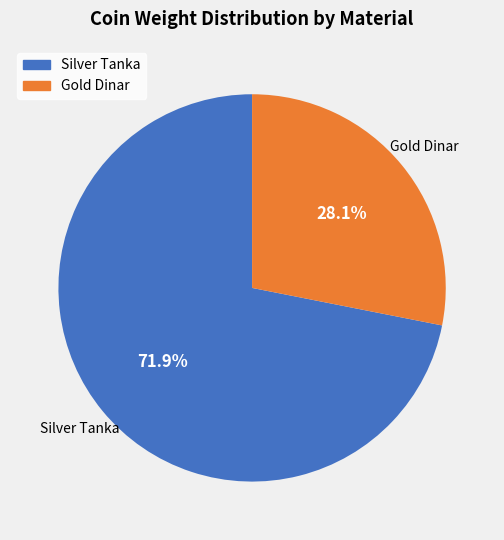

Does any single category account for the majority?

Yes